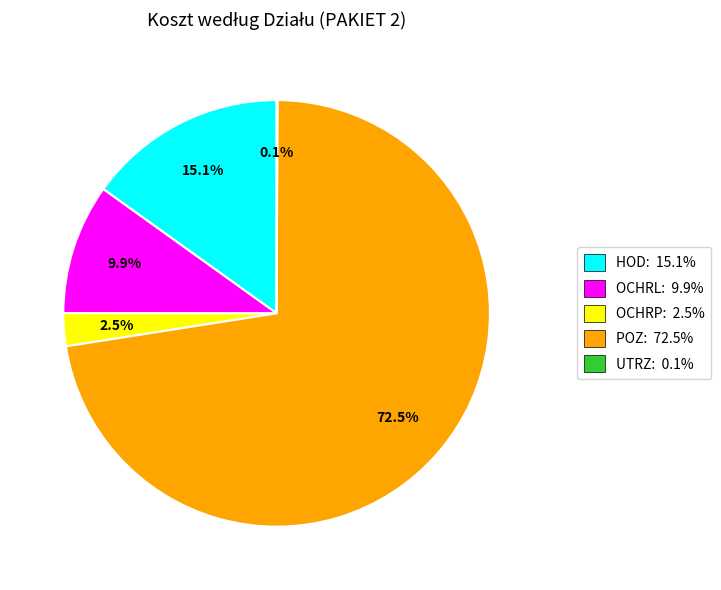

What portion of the pie excludes HOD: 15.1%?

84.9%